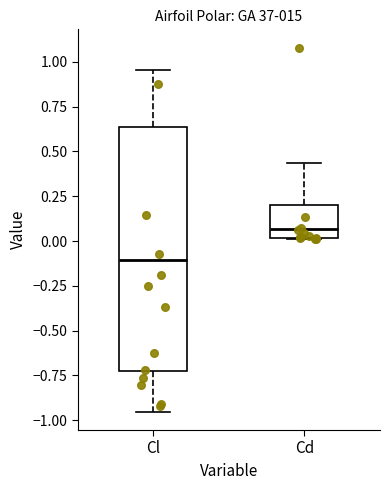

Which box has the highest median line?

Cd